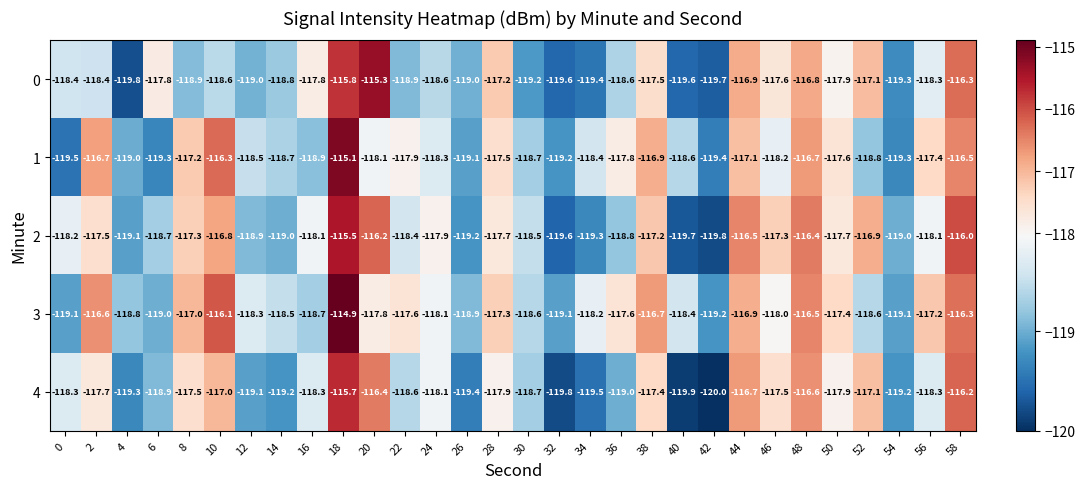

What is the difference between the second highest and minimum values in the 2 series?

3.8